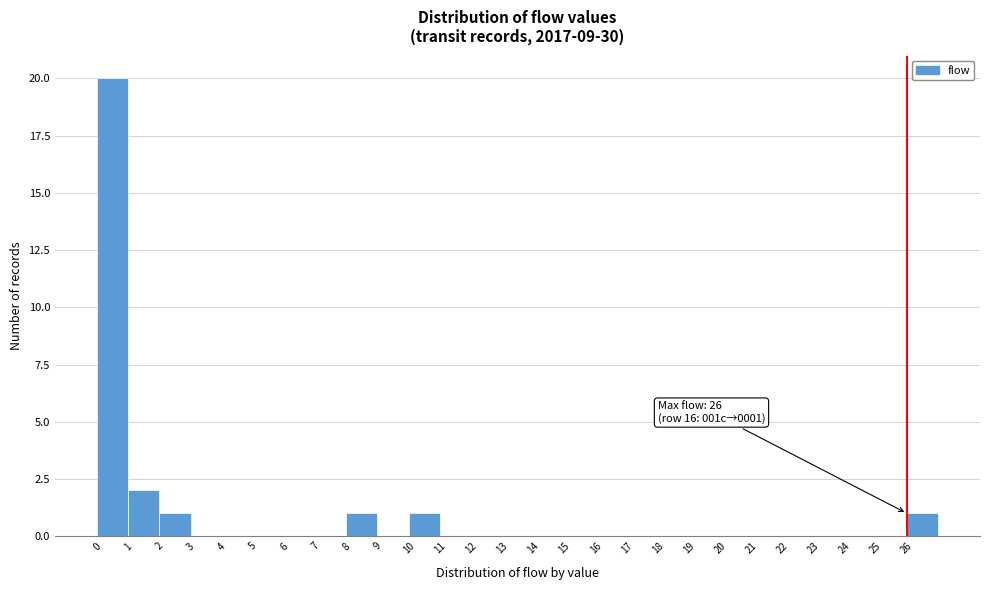

Over which range of the x-axis is the bar tallest?

0 to 1